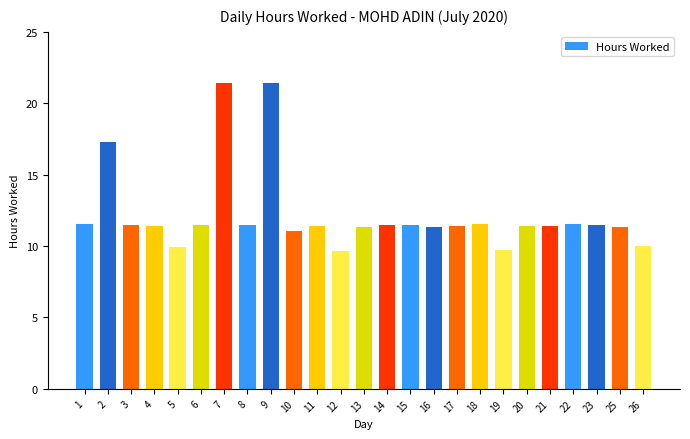

Between 14 and 7, which is larger?

7